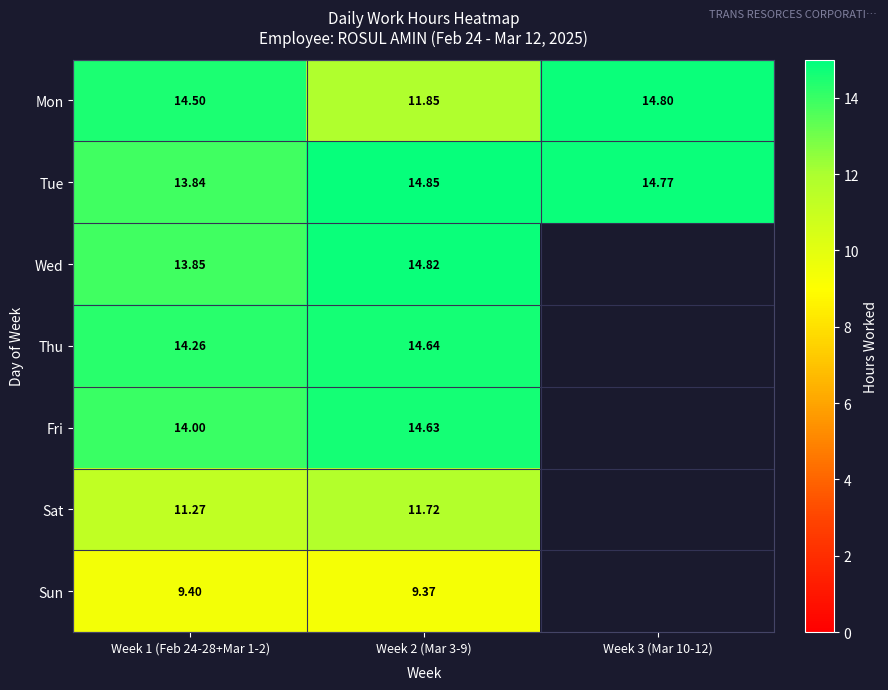

How many Mon values are between 11 and 14?

1